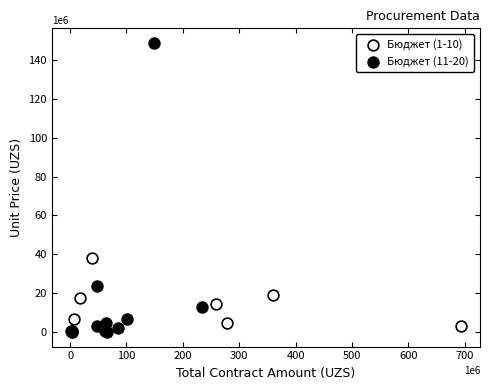

What are all the series names shown in the legend?

Бюджет (1-10), Бюджет (11-20)